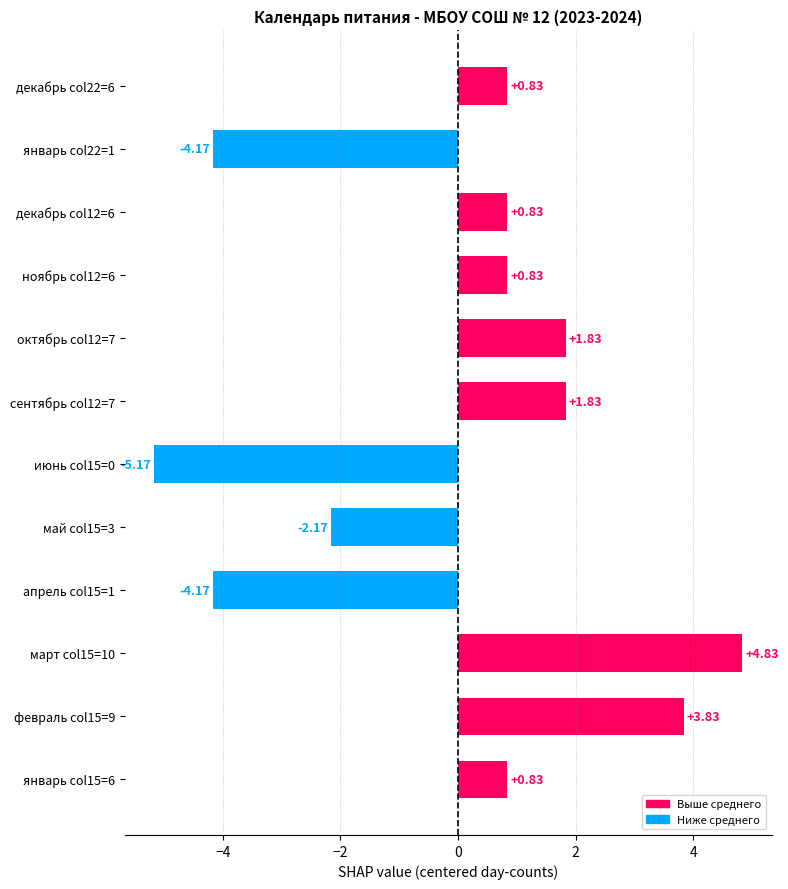

What is the change in value from октябрь col12=7 to декабрь col12=6?

-1.0